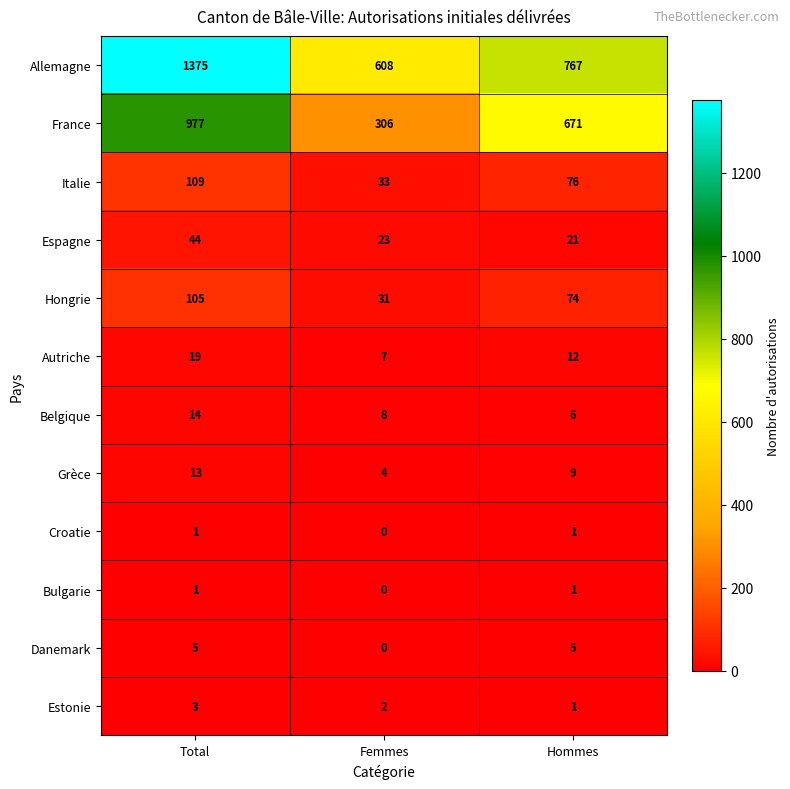

List the labels in order of Estonie value, smallest first.

Hommes, Femmes, Total